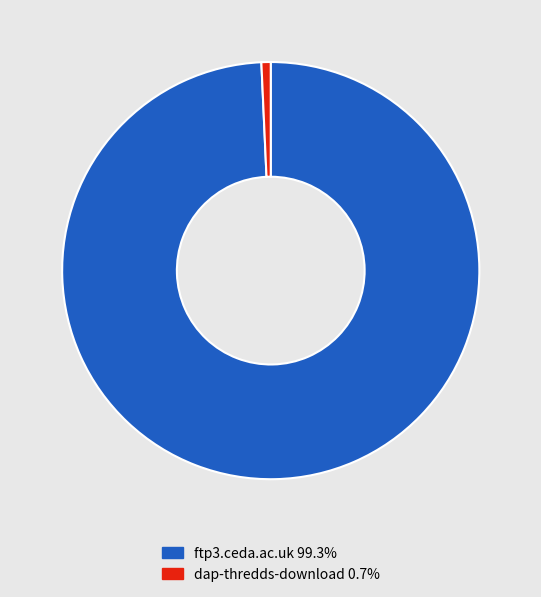

Which slice is the smallest?

dap-thredds-download